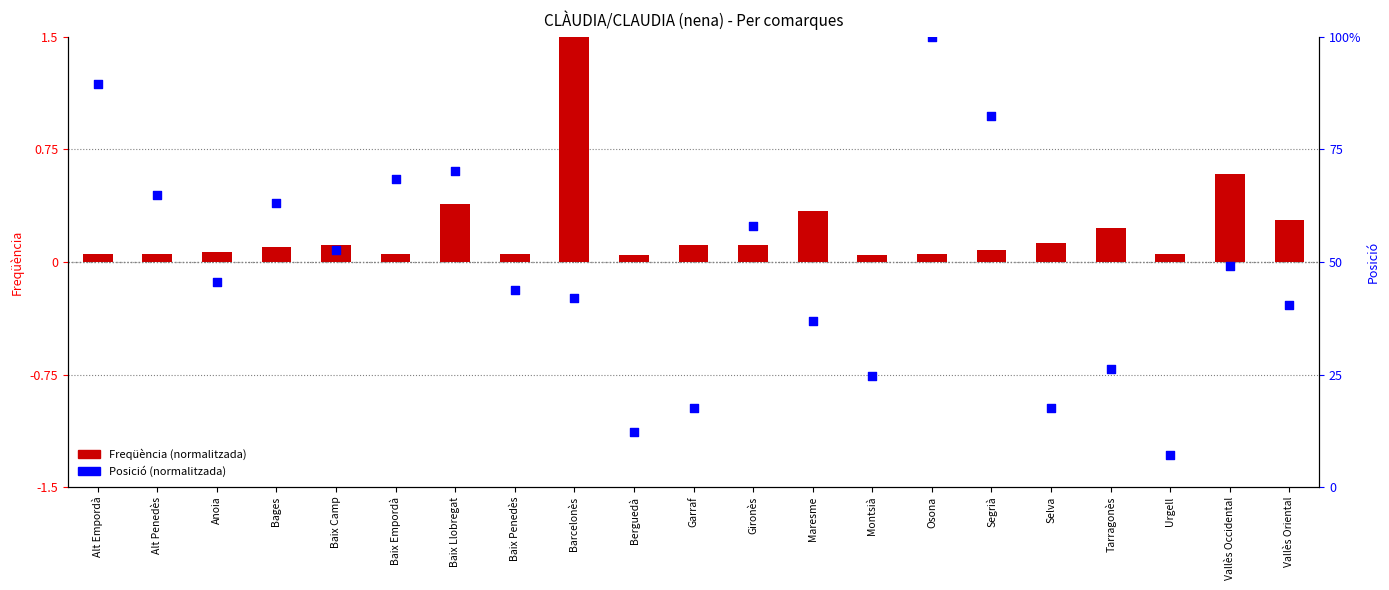

Which series contains the highest Y value?

Posició (normalitzada)